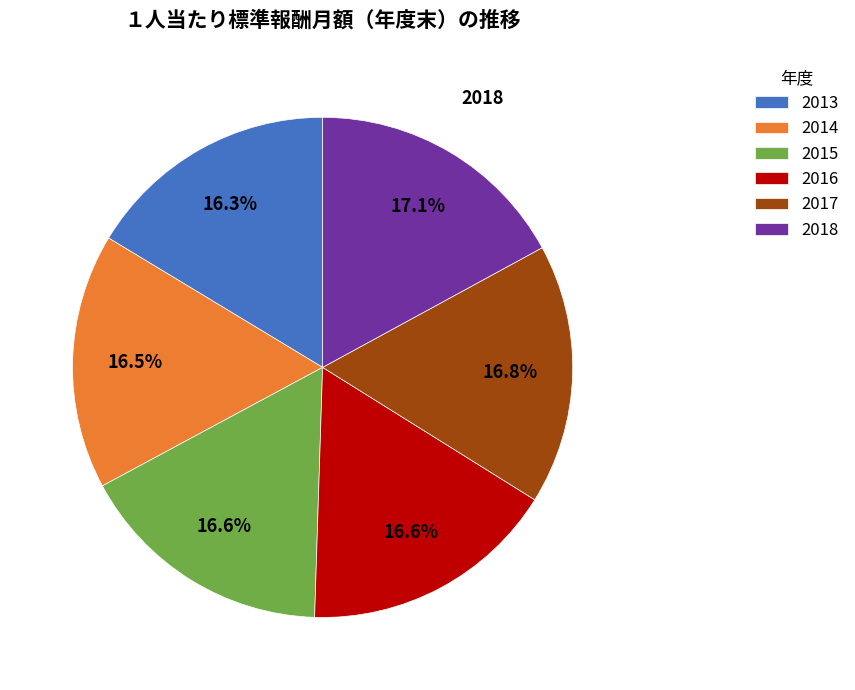

To the nearest percent, what is the difference between the largest and smallest slice percentages?

1%